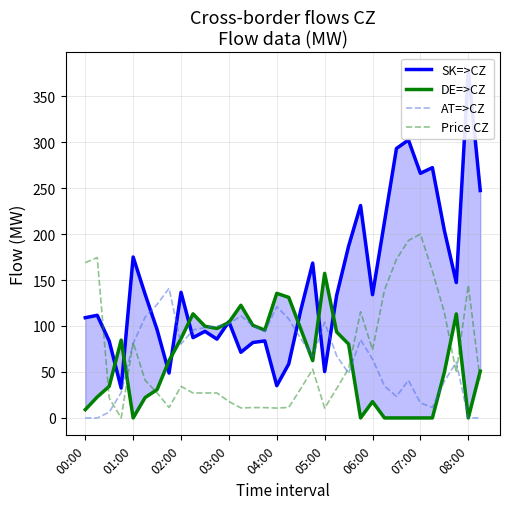

Read the Price CZ value at 17.

11.4